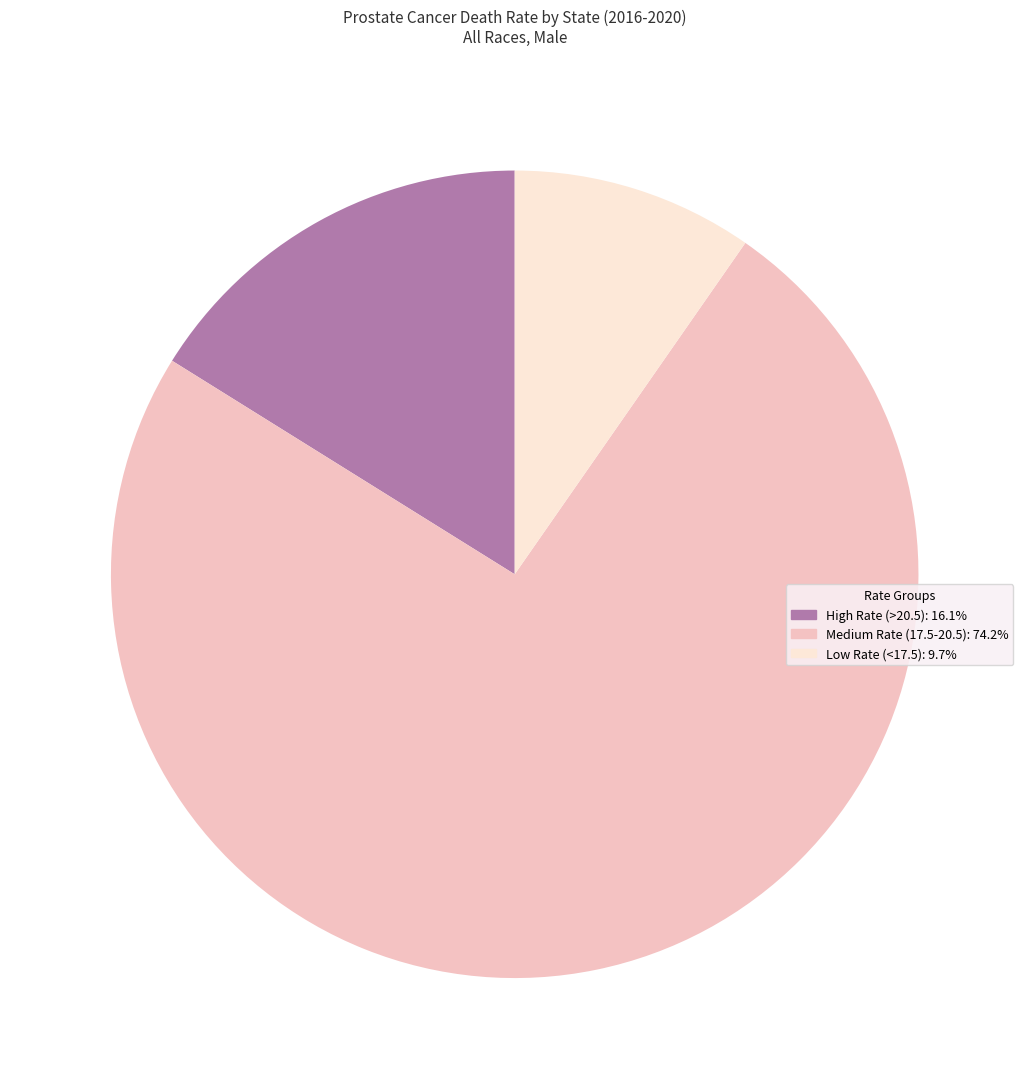

Is there any slice that represents more than half of the pie?

Yes